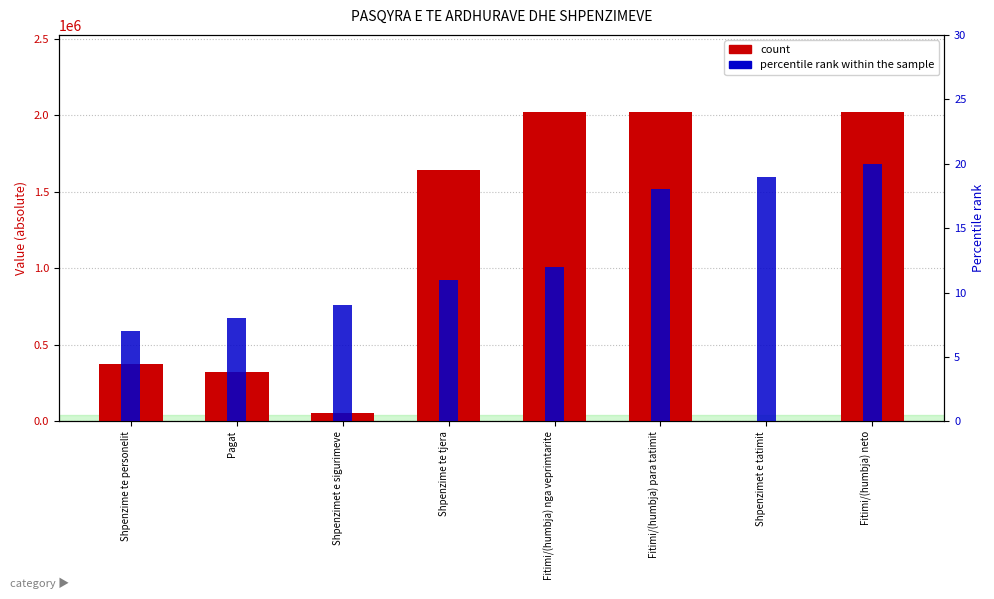

How many bars are there in total?

16